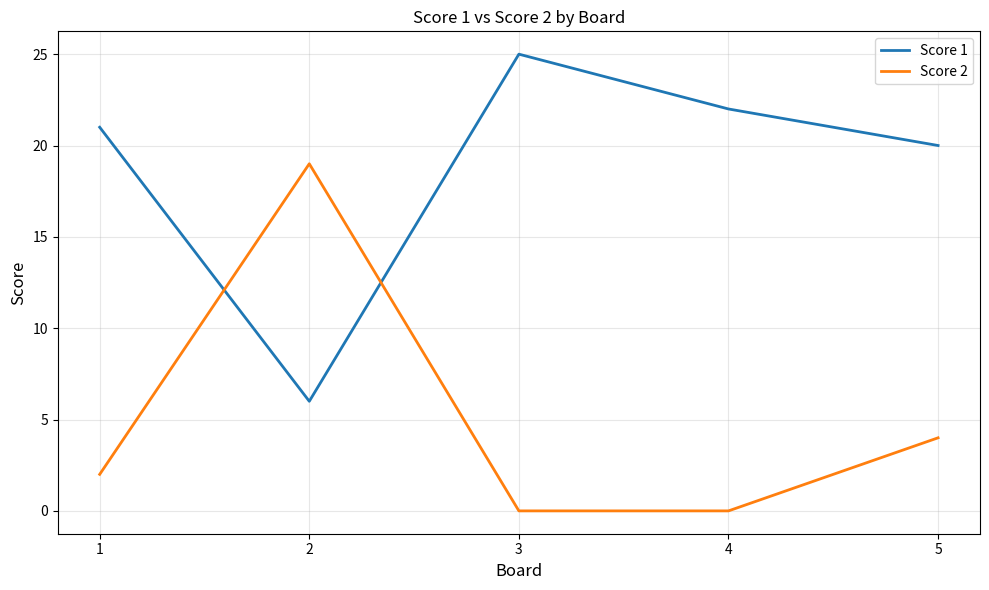

The value of Score 1 at 3 is 25. True or false?

True